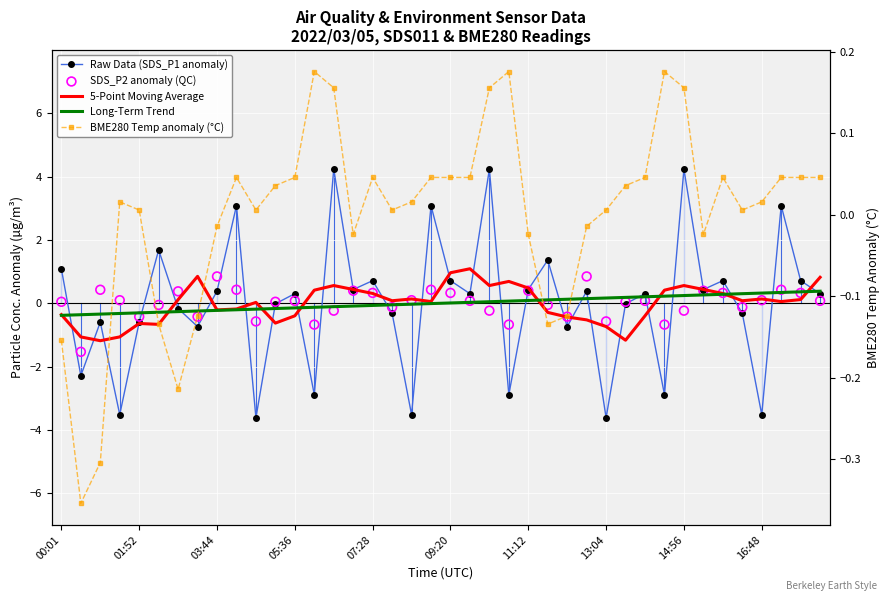

Which series has the largest total across all categories?

BME280 Temp anomaly (°C)